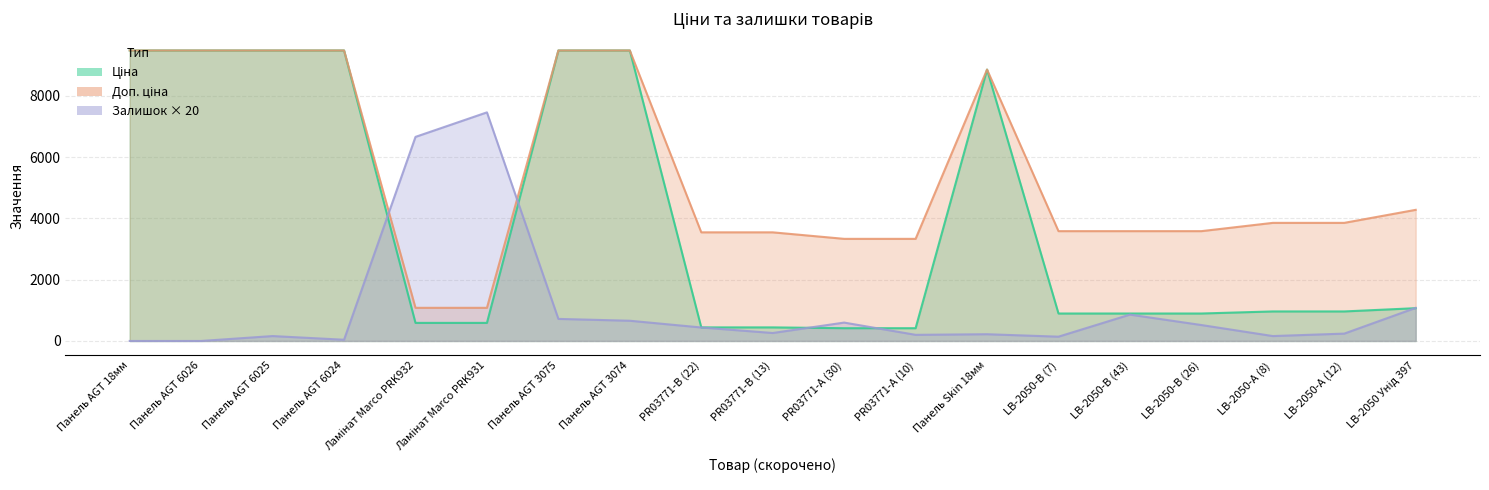

Which series changed the most between Панель AGT 18мм and PR03771-А (30)?

Ціна